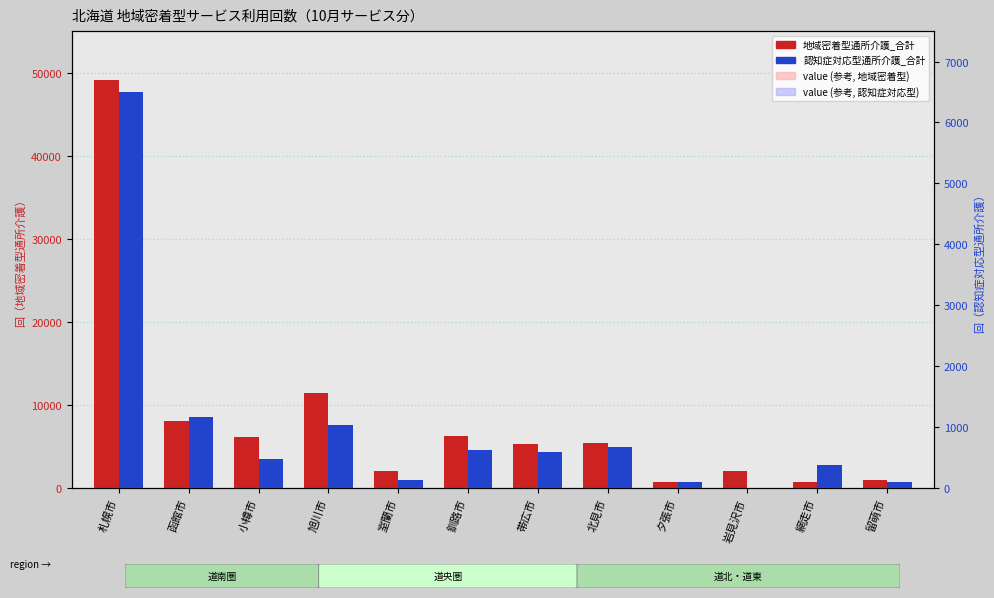

What is the difference between the 地域密着型通所介護_合計 values at 北見市 and 函館市?

2685